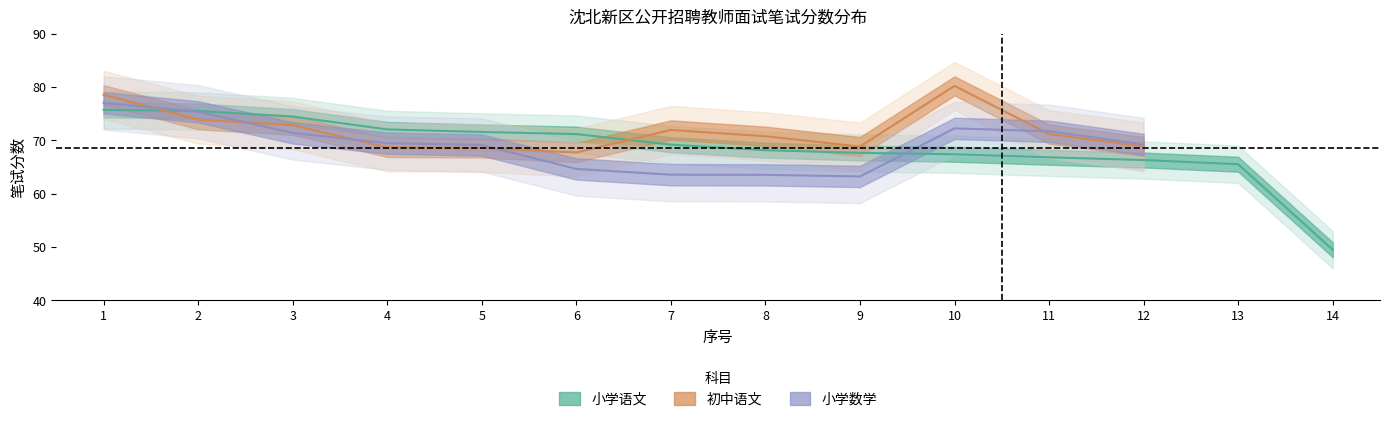

How many categories are shown in the chart?

14